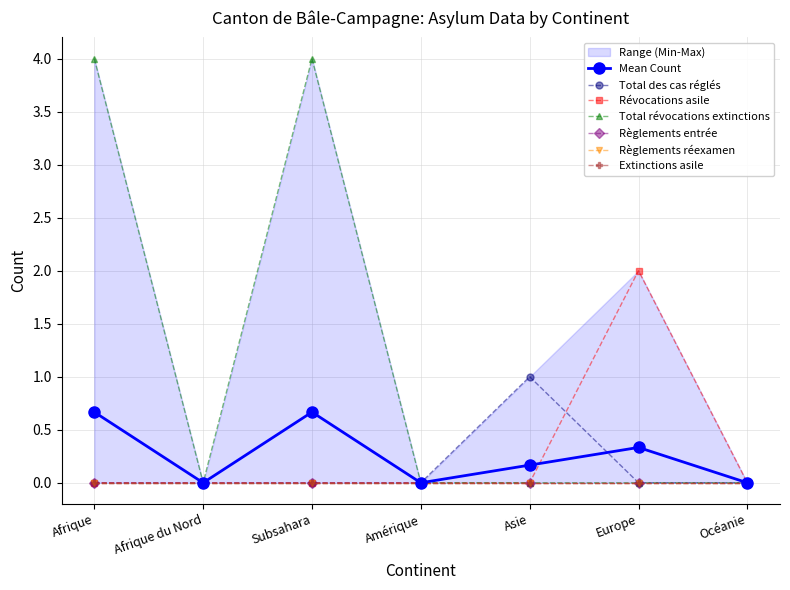

True or false: Total des cas réglés and Total révocations extinctions intersect in this chart.

False